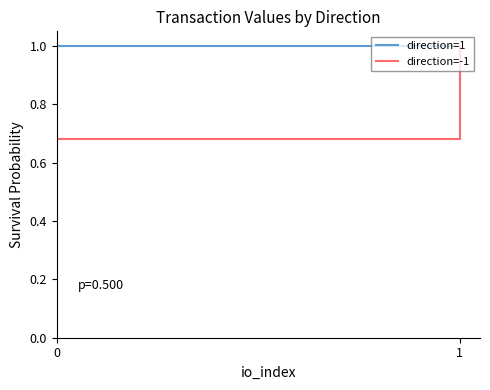

What is the approximate value of direction=-1 at 1?

1.0